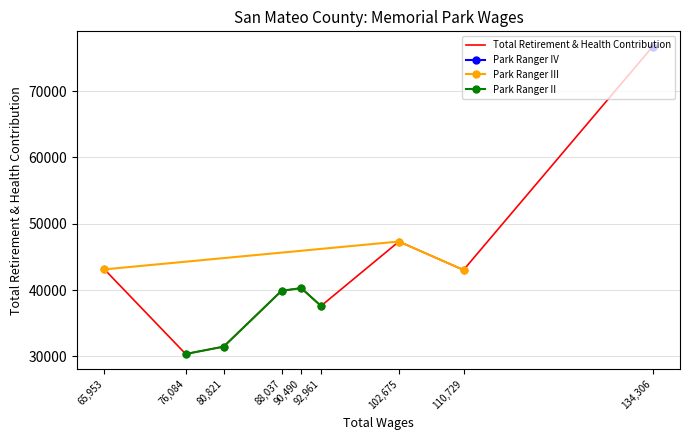

What is the change in value from 102675.0 to 65953.0?

-4198